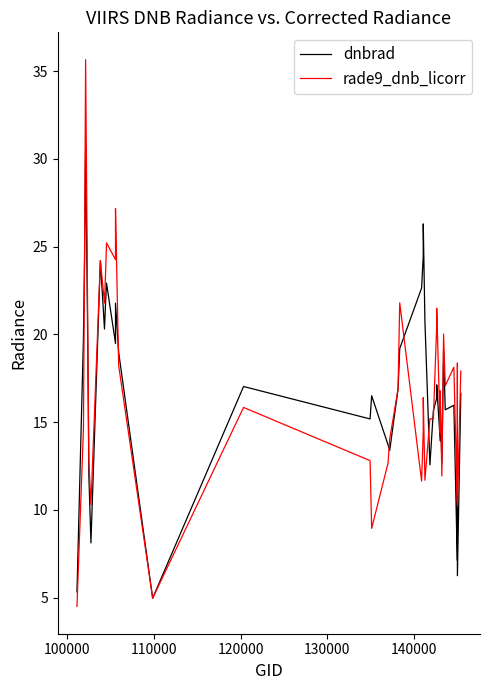

The rade9_dnb_licorr series shows 26.5 at 39. True or false?

False